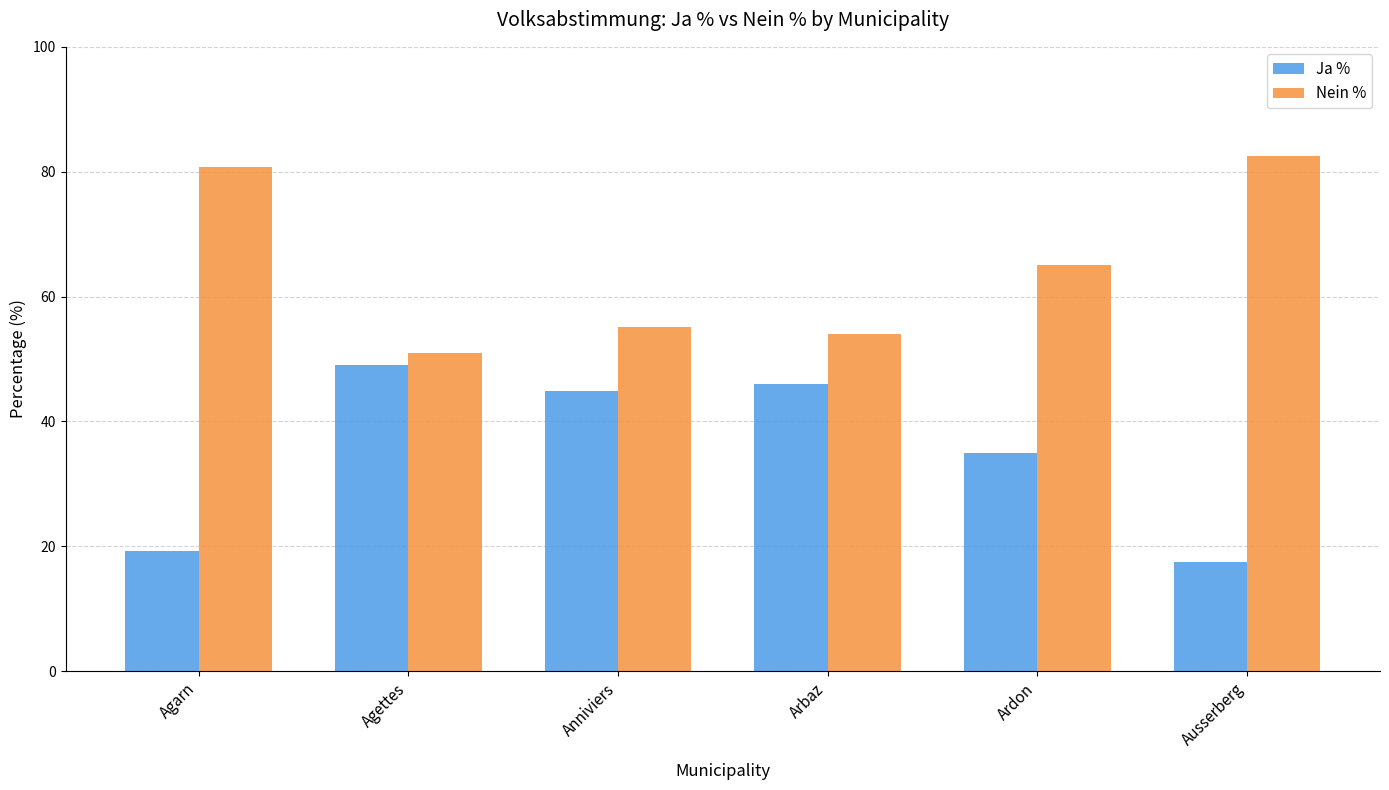

Which series has the largest total across all categories?

Nein %